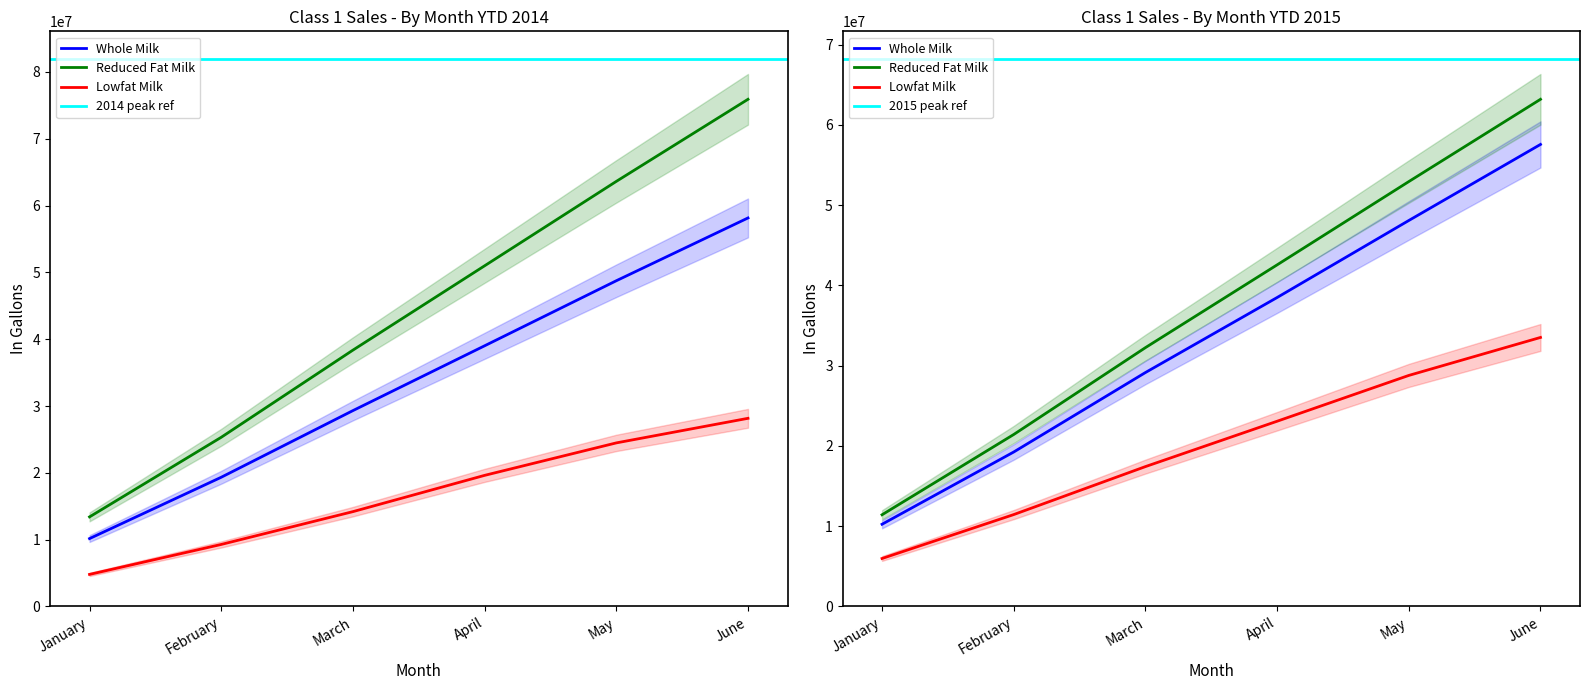

Is this an area chart (filled region under the line)?

No